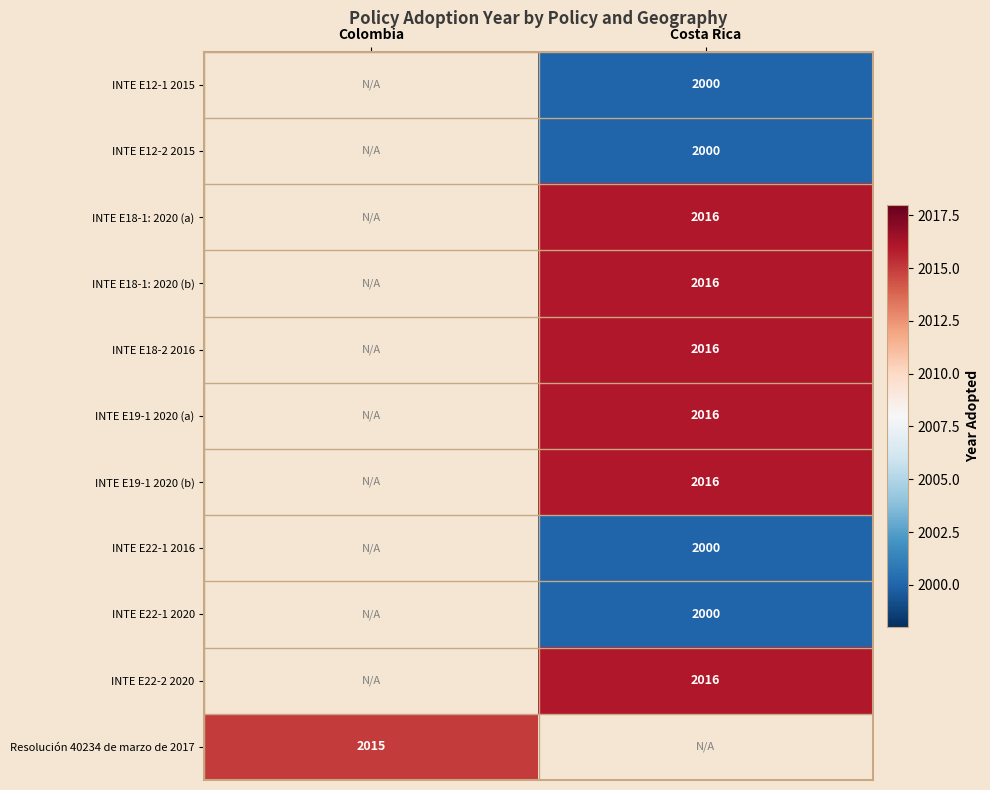

Which has a higher value, Costa Rica or Colombia?

Colombia